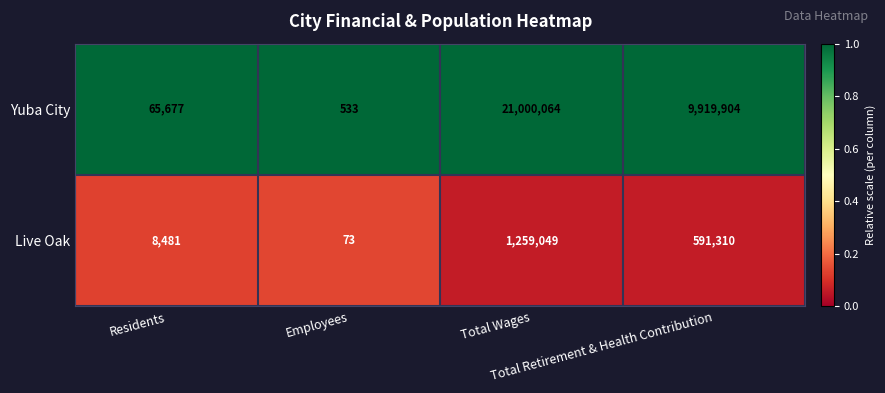

At Total Retirement & Health Contribution, list the series in order from smallest to largest.

Live Oak, Yuba City